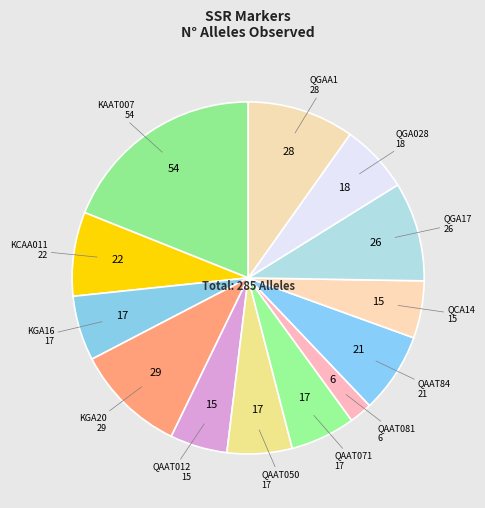

Count the number of slices in the pie.

13